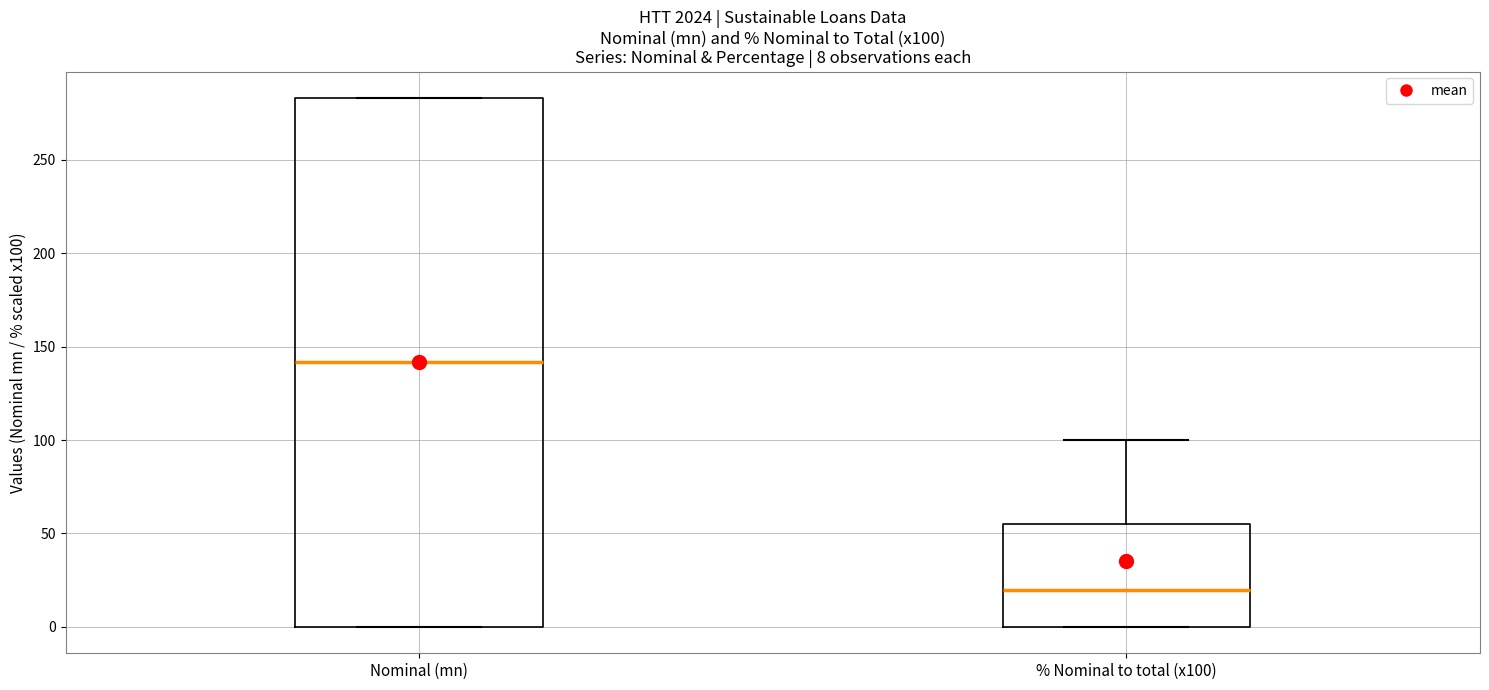

Which box is the tallest, from its lower edge to its upper edge?

Nominal (mn)